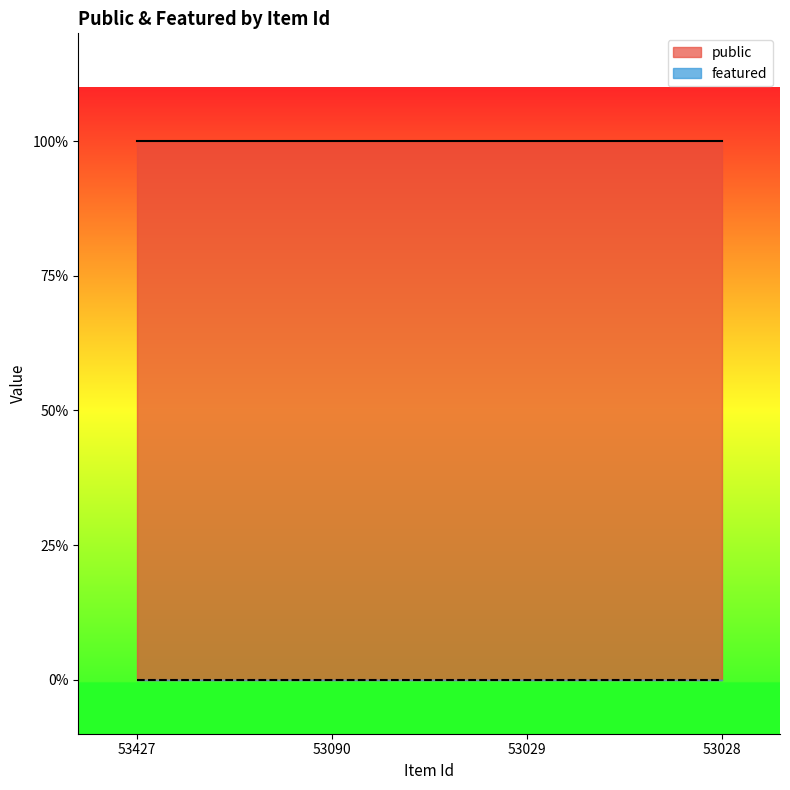

True or false: public and featured intersect in this chart.

False